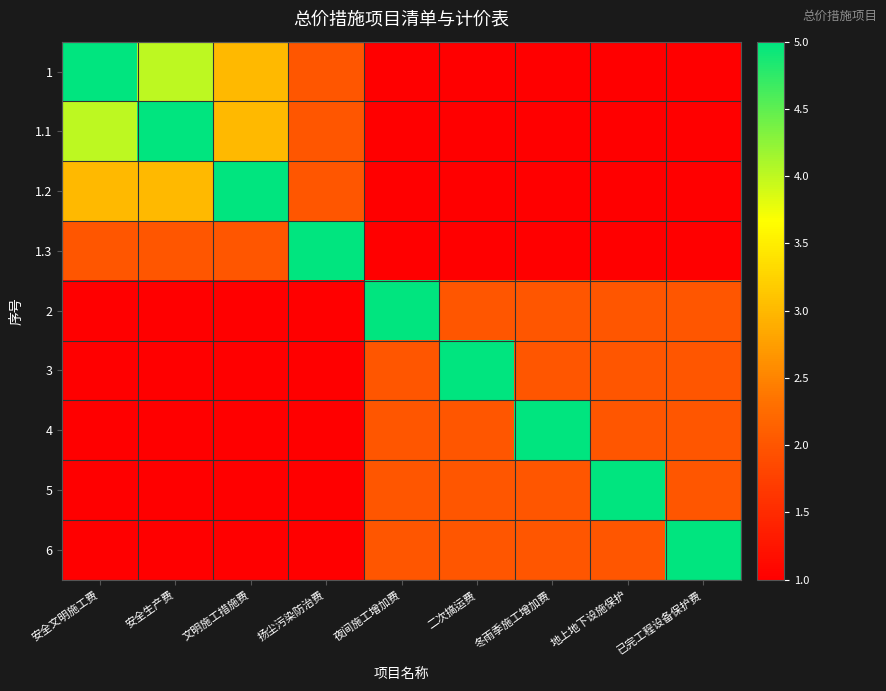

Reading right to left, what are all the values shown in this chart?

1: 已完工程设备保护费=1	地上地下设施保护=1	冬雨季施工增加费=1	二次搞运费=1	夜间施工增加费=1	扬尘污染防治费=2	文明施工措施费=3	安全生产费=4	安全文明施工费=5
1.1: 已完工程设备保护费=1	地上地下设施保护=1	冬雨季施工增加费=1	二次搞运费=1	夜间施工增加费=1	扬尘污染防治费=2	文明施工措施费=3	安全生产费=5	安全文明施工费=4
1.2: 已完工程设备保护费=1	地上地下设施保护=1	冬雨季施工增加费=1	二次搞运费=1	夜间施工增加费=1	扬尘污染防治费=2	文明施工措施费=5	安全生产费=3	安全文明施工费=3
1.3: 已完工程设备保护费=1	地上地下设施保护=1	冬雨季施工增加费=1	二次搞运费=1	夜间施工增加费=1	扬尘污染防治费=5	文明施工措施费=2	安全生产费=2	安全文明施工费=2
2: 已完工程设备保护费=2	地上地下设施保护=2	冬雨季施工增加费=2	二次搞运费=2	夜间施工增加费=5	扬尘污染防治费=1	文明施工措施费=1	安全生产费=1	安全文明施工费=1
3: 已完工程设备保护费=2	地上地下设施保护=2	冬雨季施工增加费=2	二次搞运费=5	夜间施工增加费=2	扬尘污染防治费=1	文明施工措施费=1	安全生产费=1	安全文明施工费=1
4: 已完工程设备保护费=2	地上地下设施保护=2	冬雨季施工增加费=5	二次搞运费=2	夜间施工增加费=2	扬尘污染防治费=1	文明施工措施费=1	安全生产费=1	安全文明施工费=1
5: 已完工程设备保护费=2	地上地下设施保护=5	冬雨季施工增加费=2	二次搞运费=2	夜间施工增加费=2	扬尘污染防治费=1	文明施工措施费=1	安全生产费=1	安全文明施工费=1
6: 已完工程设备保护费=5	地上地下设施保护=2	冬雨季施工增加费=2	二次搞运费=2	夜间施工增加费=2	扬尘污染防治费=1	文明施工措施费=1	安全生产费=1	安全文明施工费=1